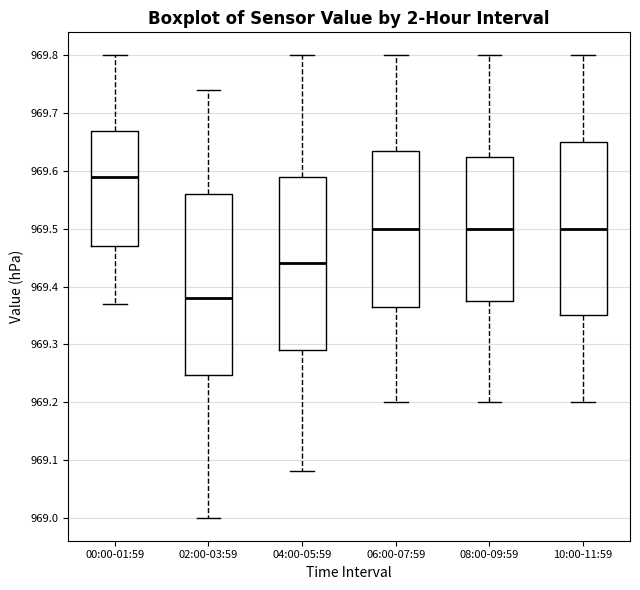

Where is the lower edge of the box for 04:00-05:59 on the y-axis? The values are not printed on the chart, so give them approximately, as read against the axis.

969.29